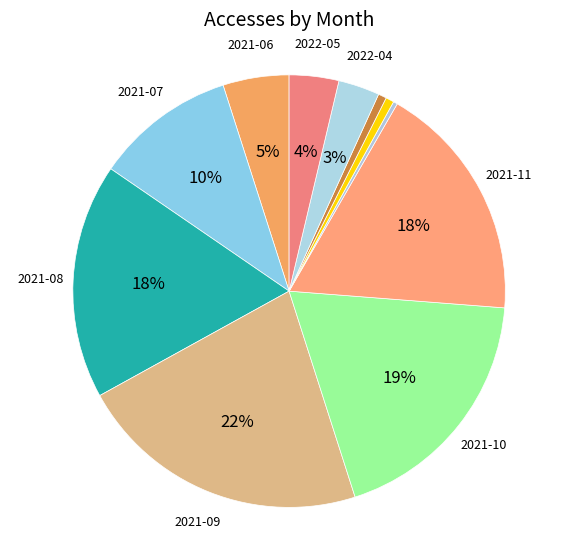

How many segments does this pie chart have?

11